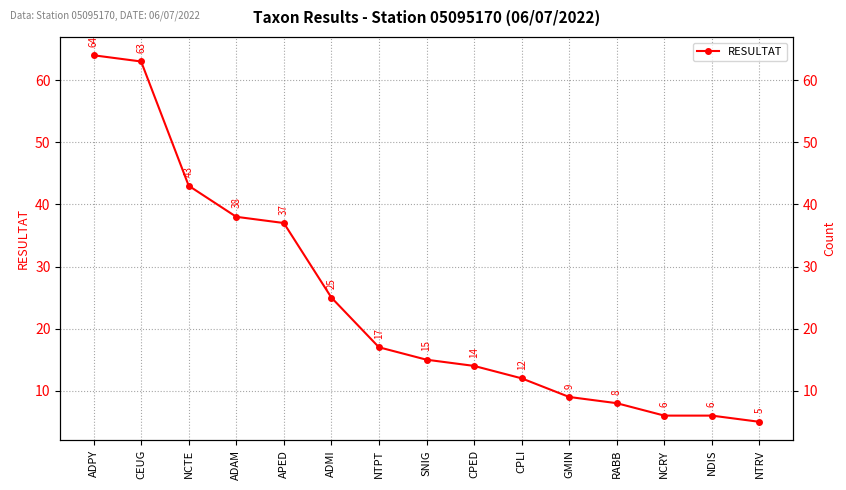

How many values are below 15?

7